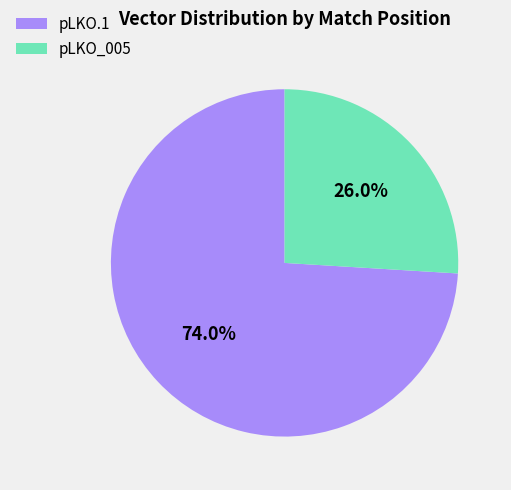

Rank the categories by value from highest to lowest.

pLKO.1, pLKO_005